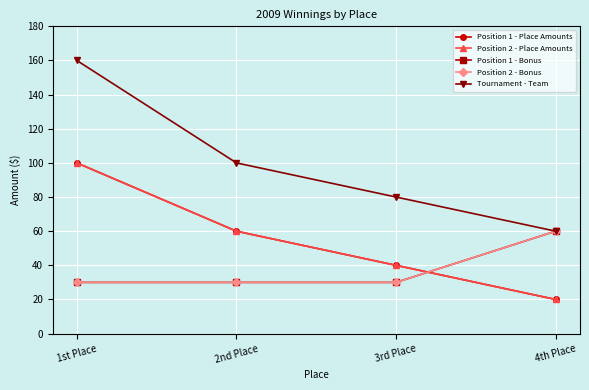

What is the difference between the highest and lowest values at 4th Place?

40